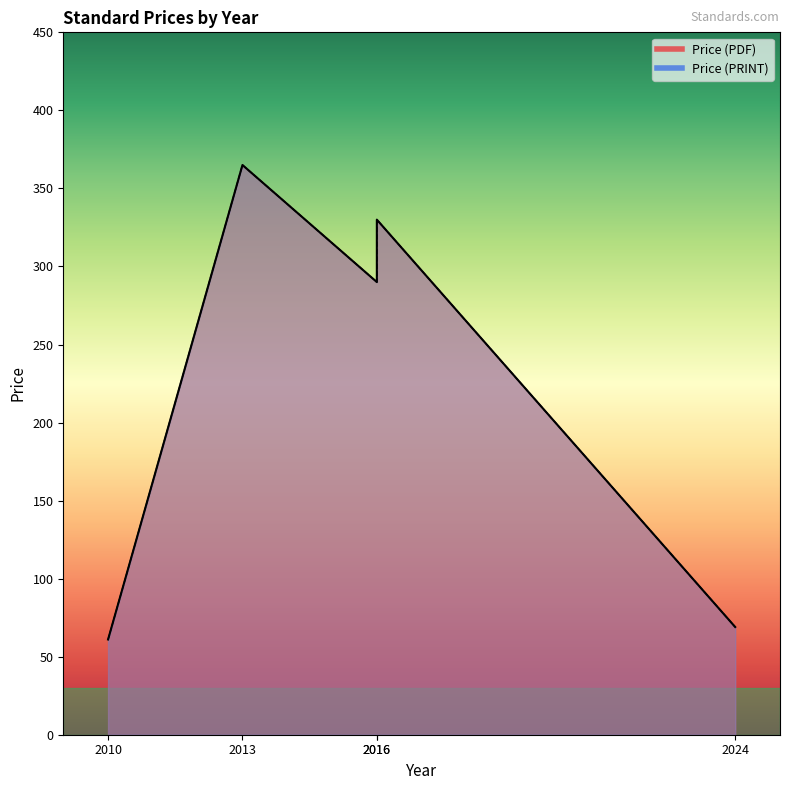

Which series has the largest total across all categories?

Price (PDF)